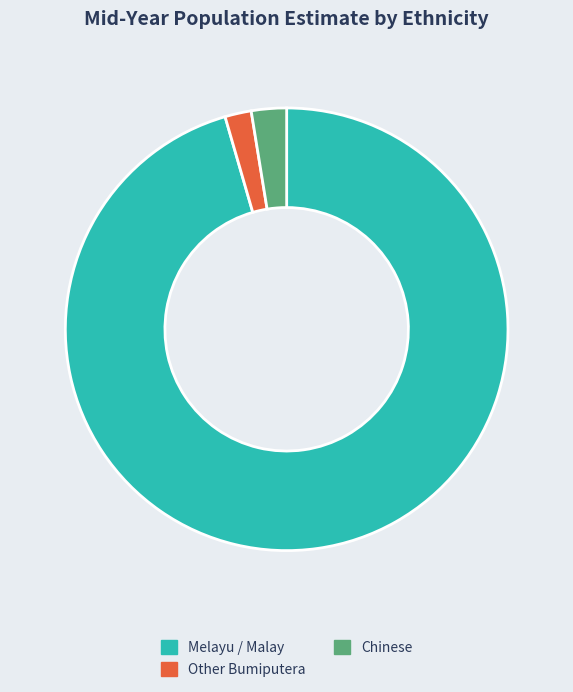

What is the majority slice?

Melayu / Malay